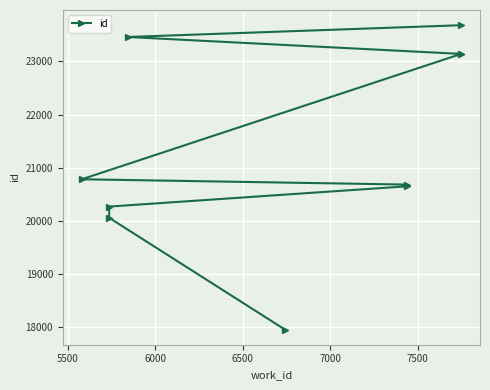

How many lines are shown in the chart?

1